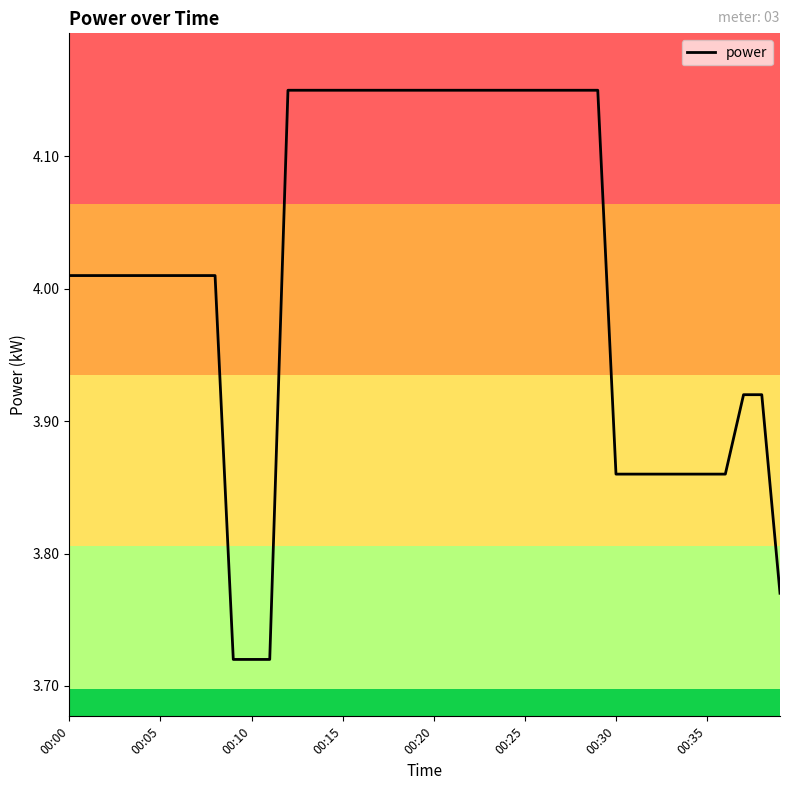

What is the sum of all values?

160.6